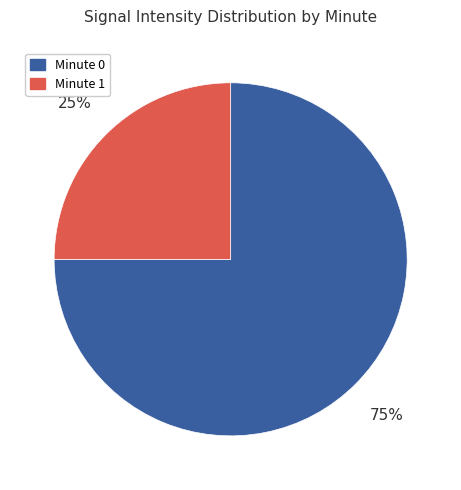

To the nearest percent, what is the difference between the largest and smallest slice percentages?

50%